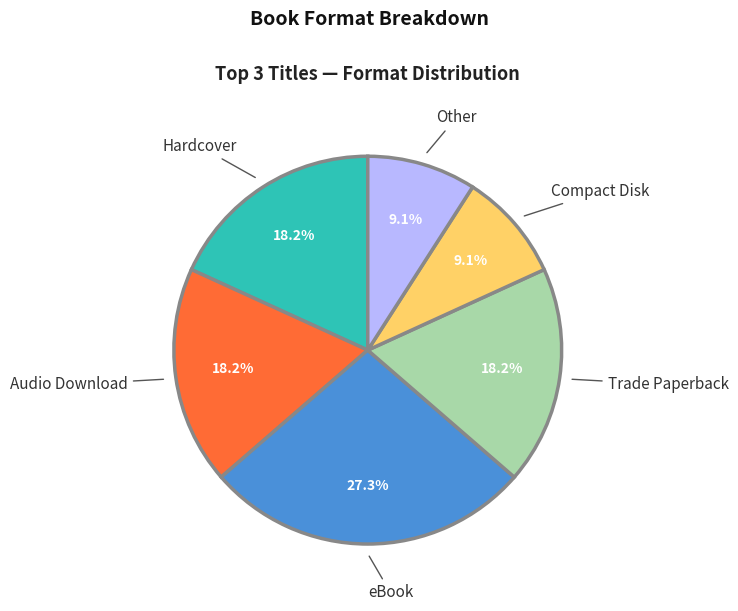

Which has a higher value, Other or eBook?

eBook